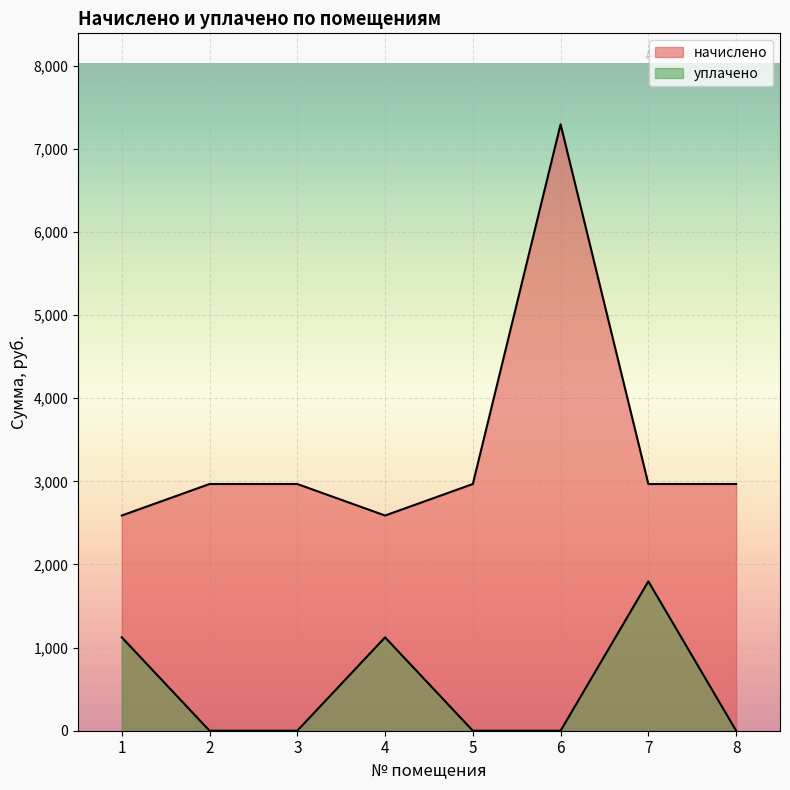

What is the difference between the highest and lowest values at 6?

7294.9